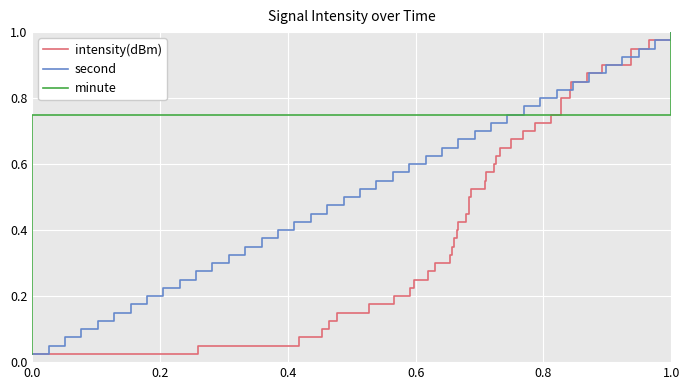

What are all the series names shown in the legend?

intensity(dBm), second, minute